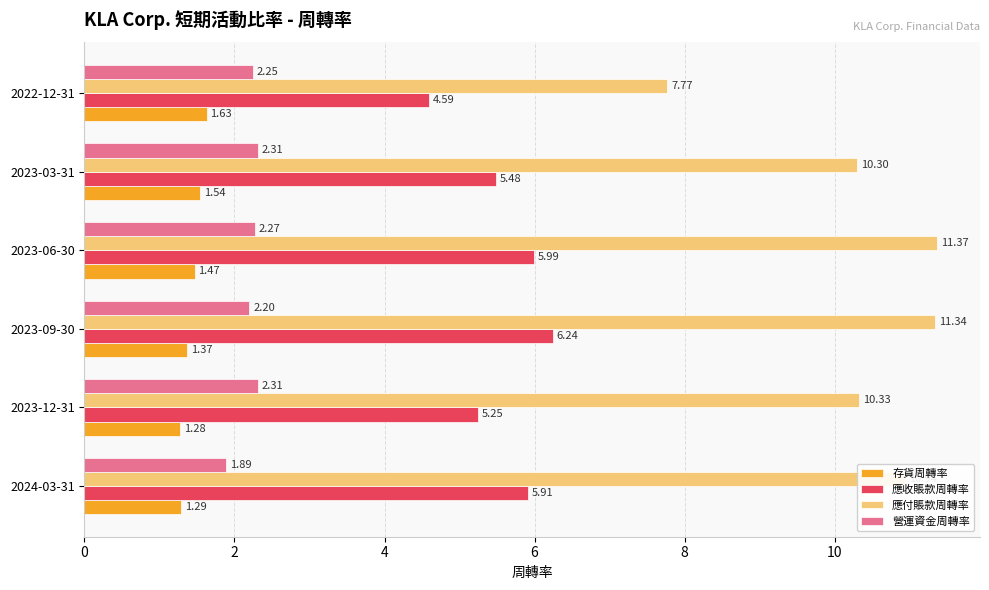

Which series has the largest range (max minus min)?

應付賬款周轉率